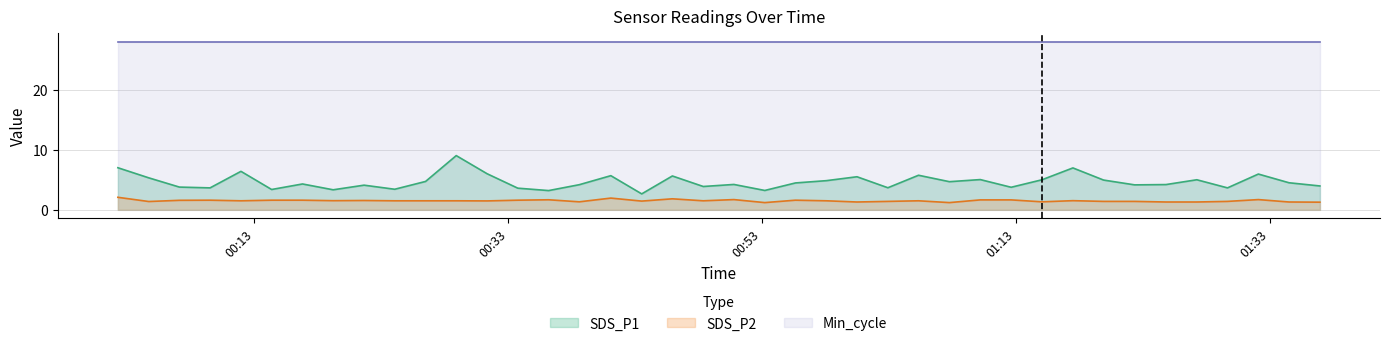

True or false: SDS_P2 has more than 1 interior local peaks.

True